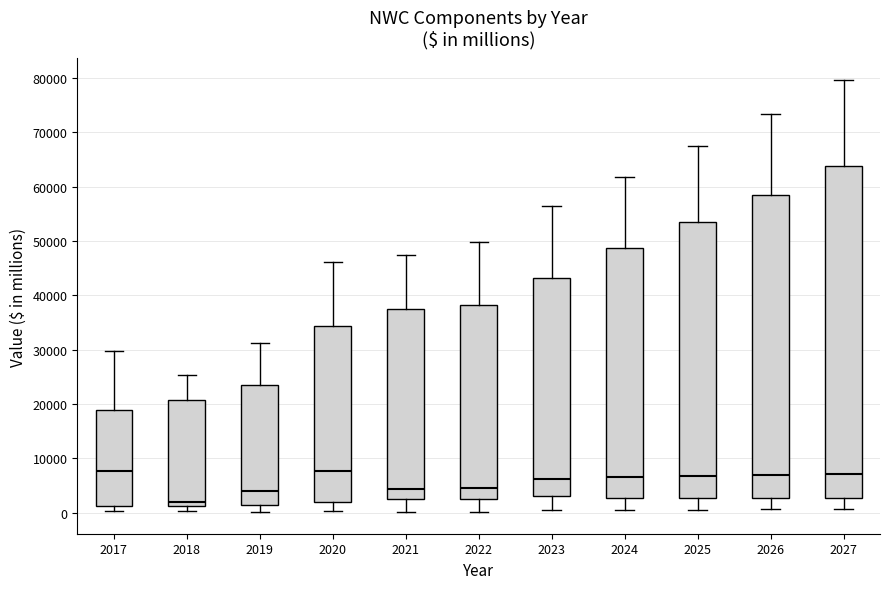

Where is the lower edge of the box at x = 2026 on the y-axis? The values are not printed on the chart, so give them approximately, as read against the axis.

3000